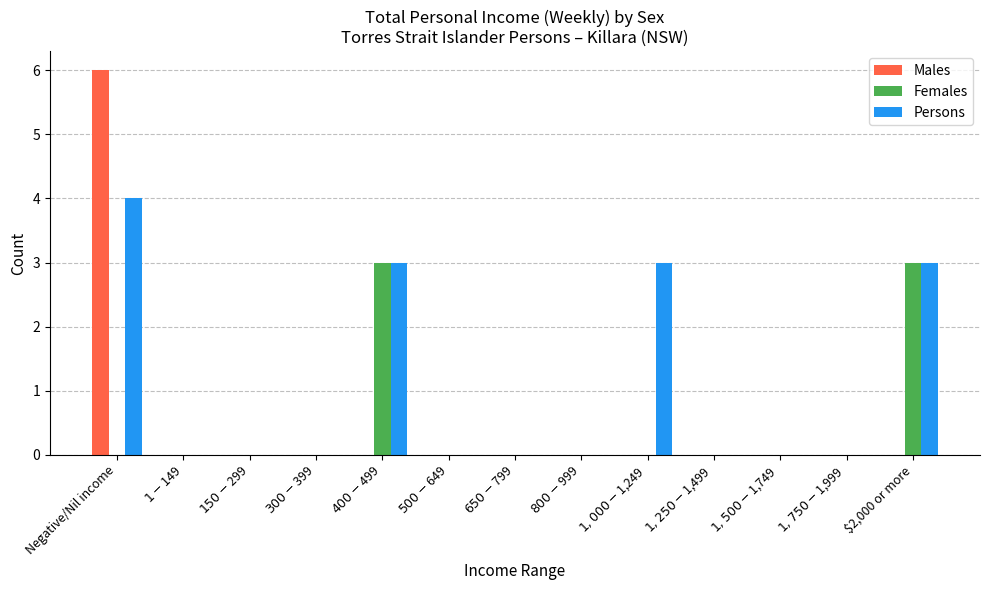

The Females series shows -1 at $500-$649. True or false?

False